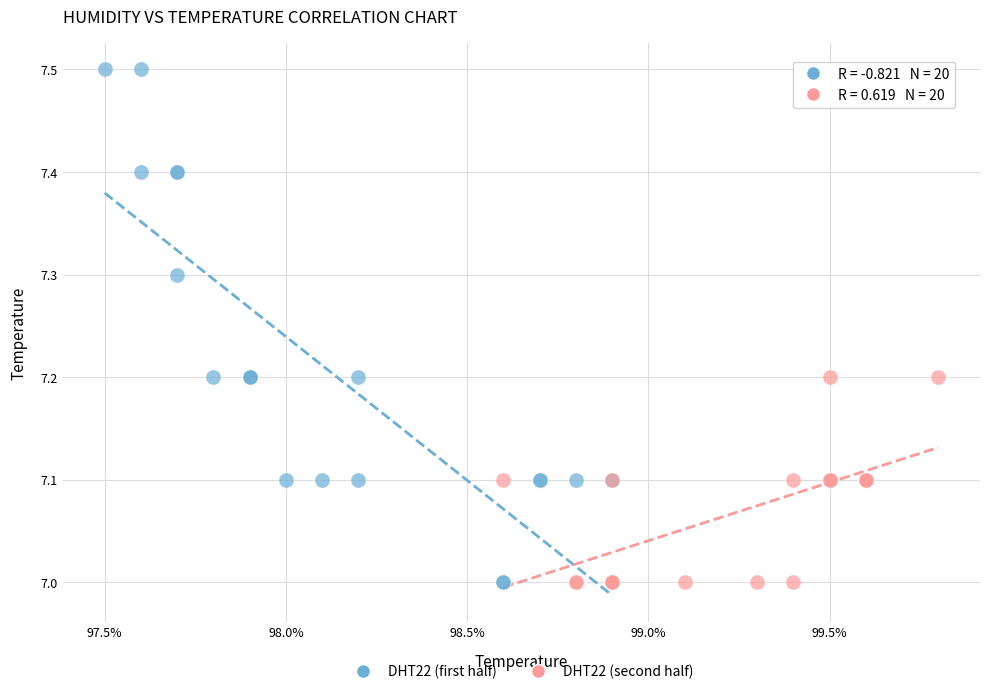

Which series contains the highest Y value?

DHT22 (first half)